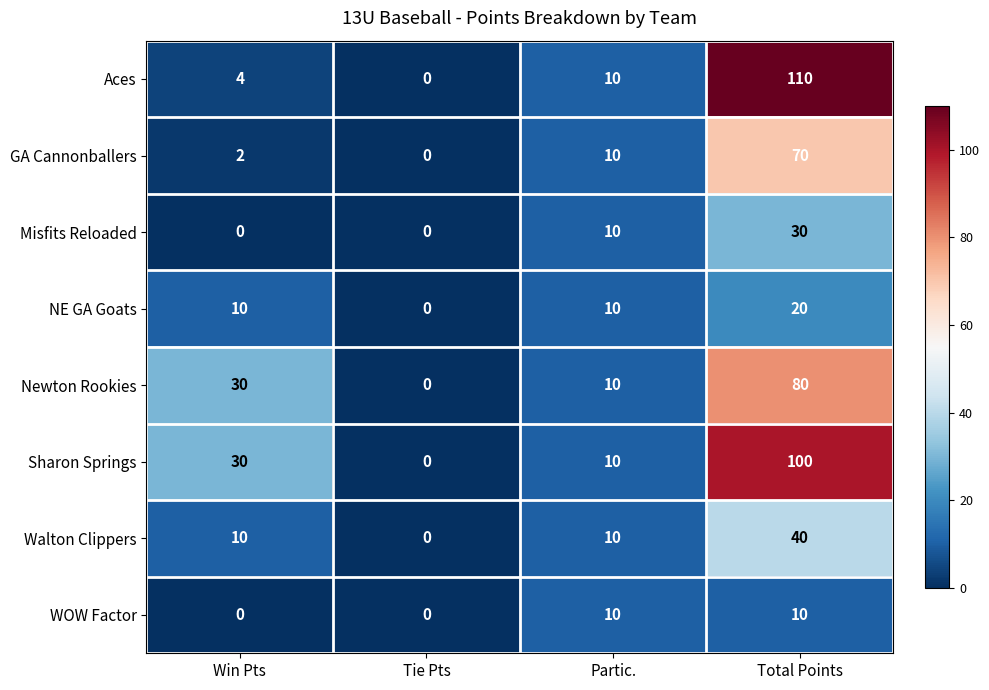

What is the maximum value shown in the chart?

110